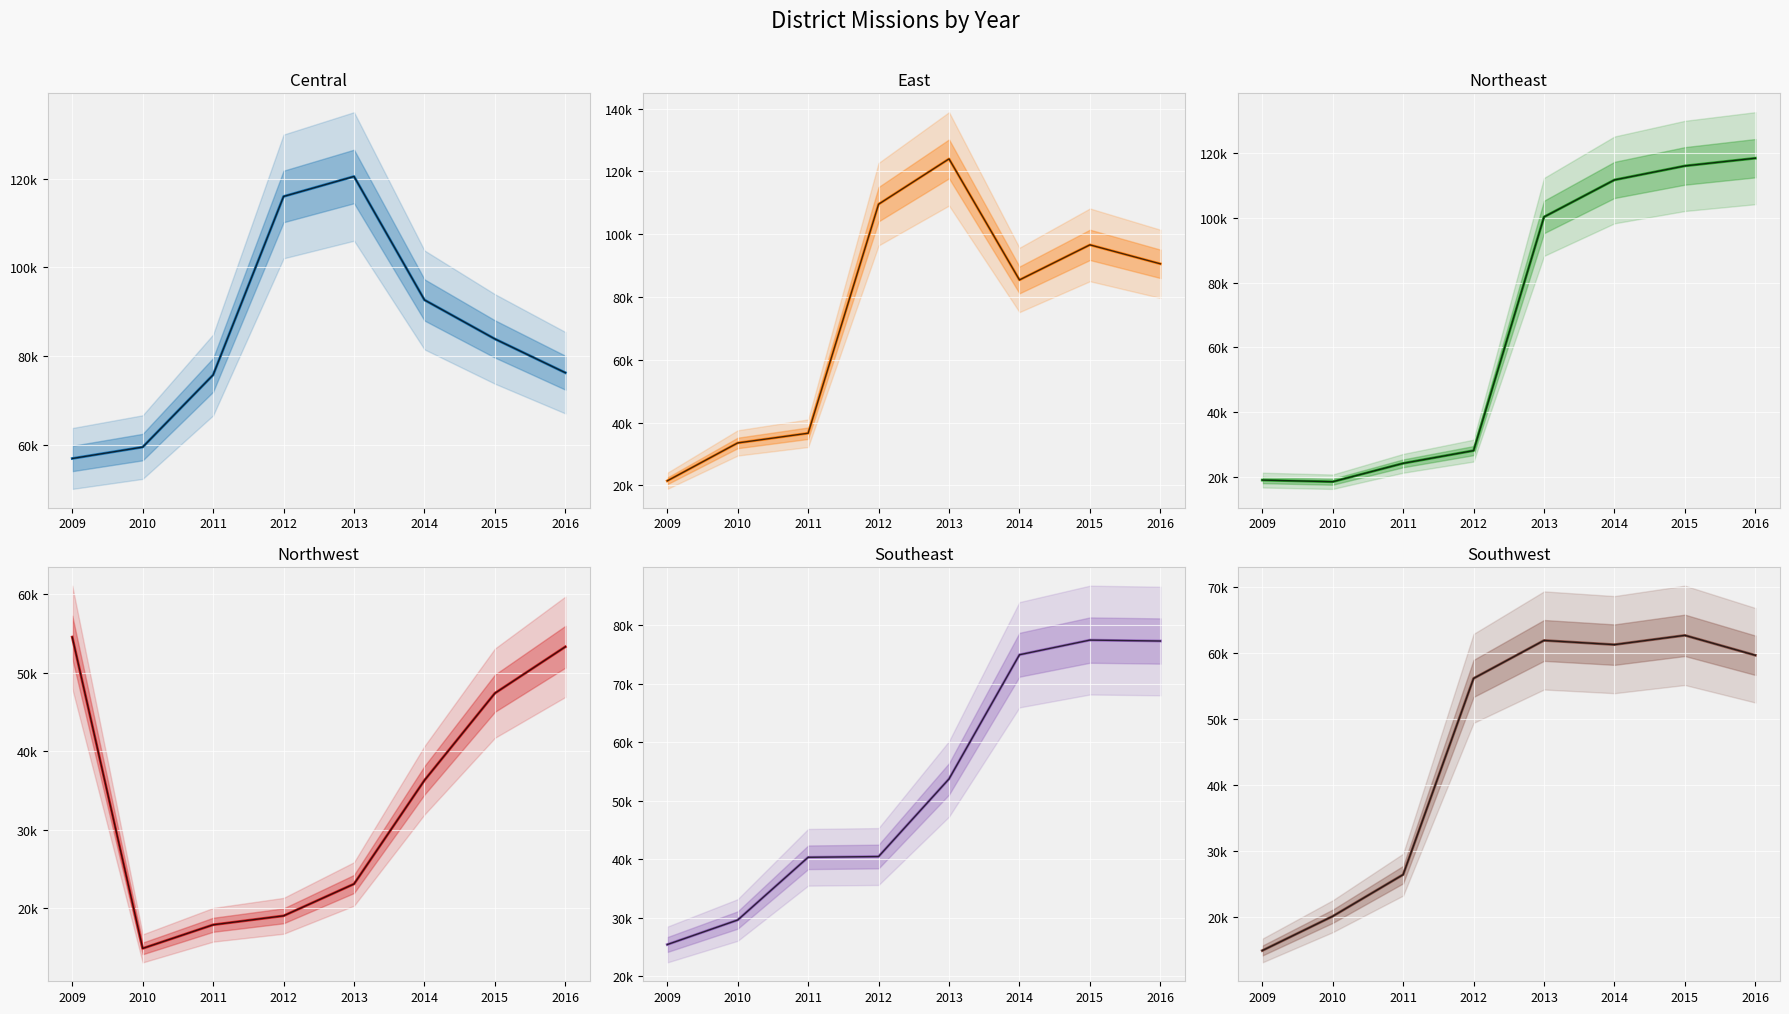

What are all the series names shown in the legend?

Central, East, Northeast, Northwest, Southeast, Southwest